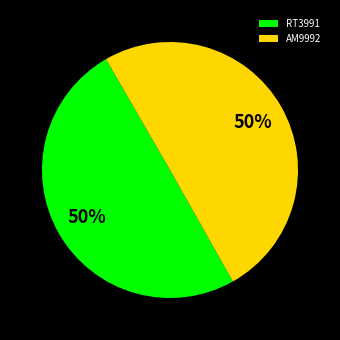

Approximately how many times larger is the value at RT3991 compared to AM9992?

1.0